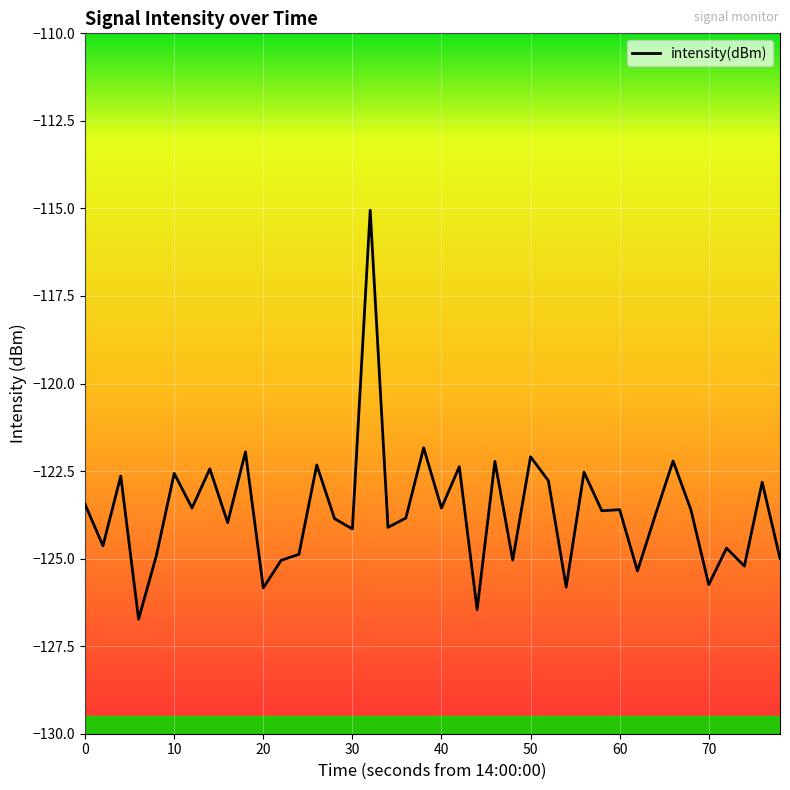

What is the difference between the maximum and minimum values?

11.7